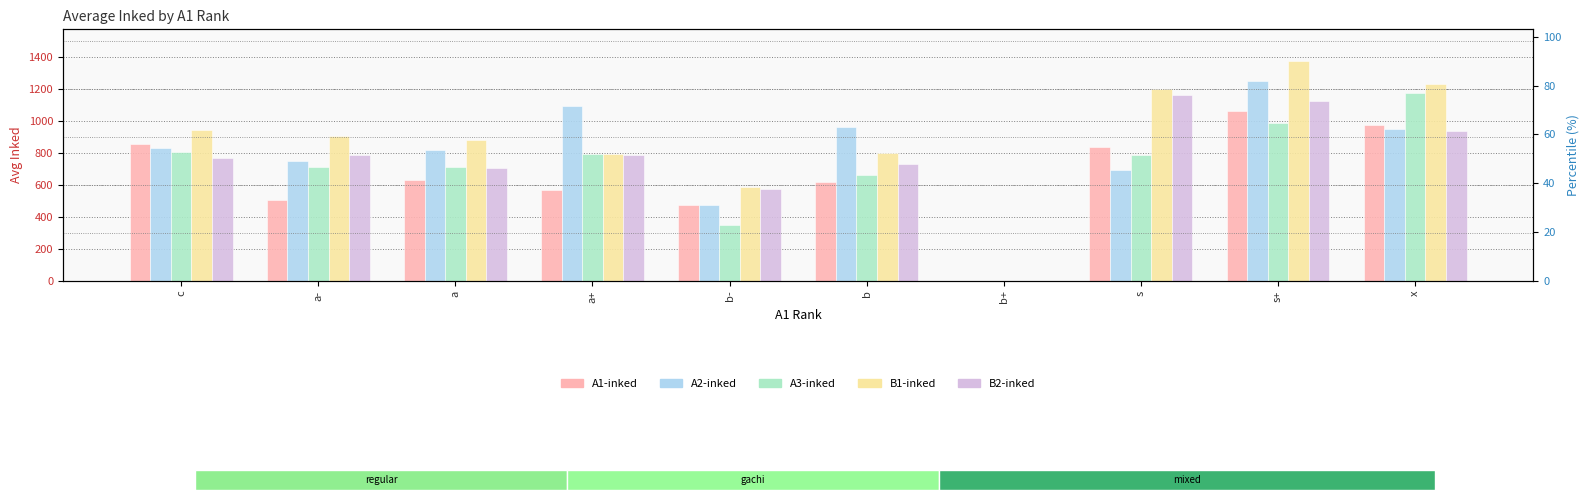

Does the chart contain stacked bars?

No